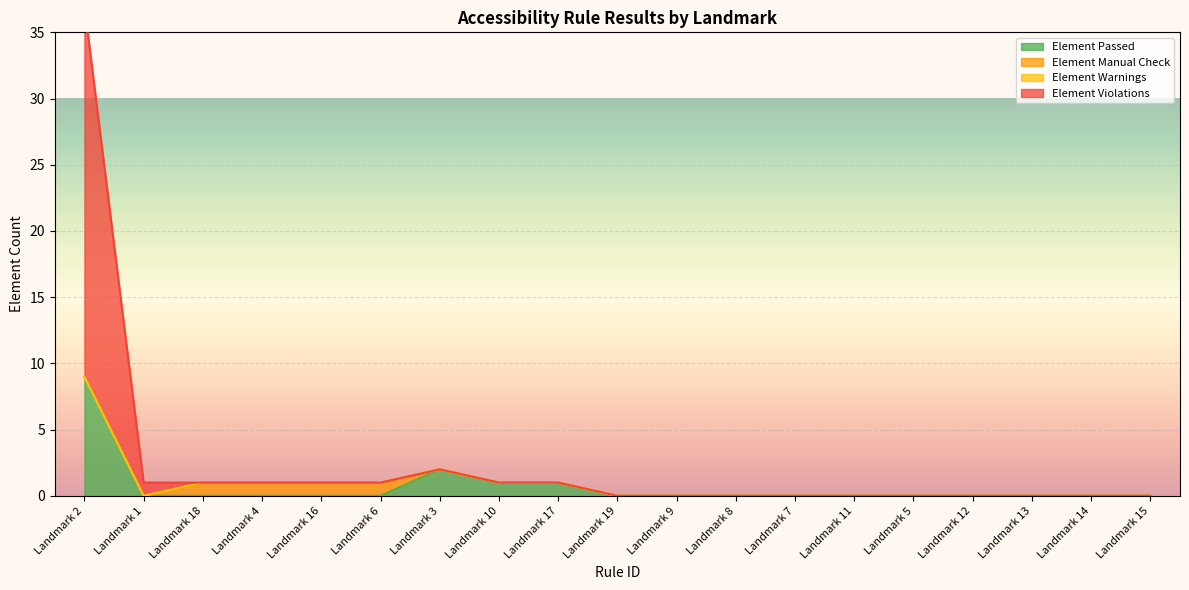

Where is the first local maximum for Element Passed?

Landmark 3